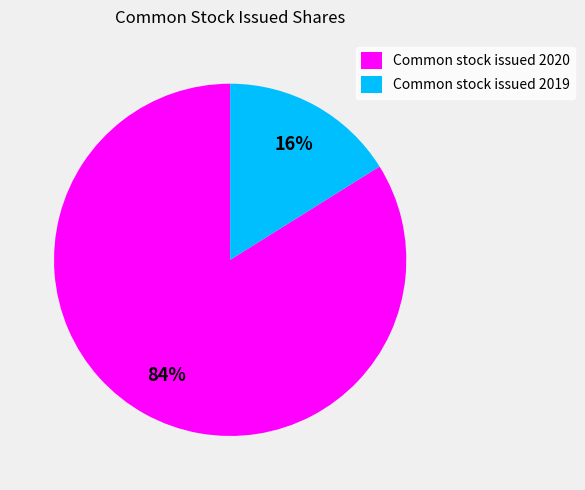

Combined, do Common stock issued 2020 and Common stock issued 2019 account for over 50%?

Yes